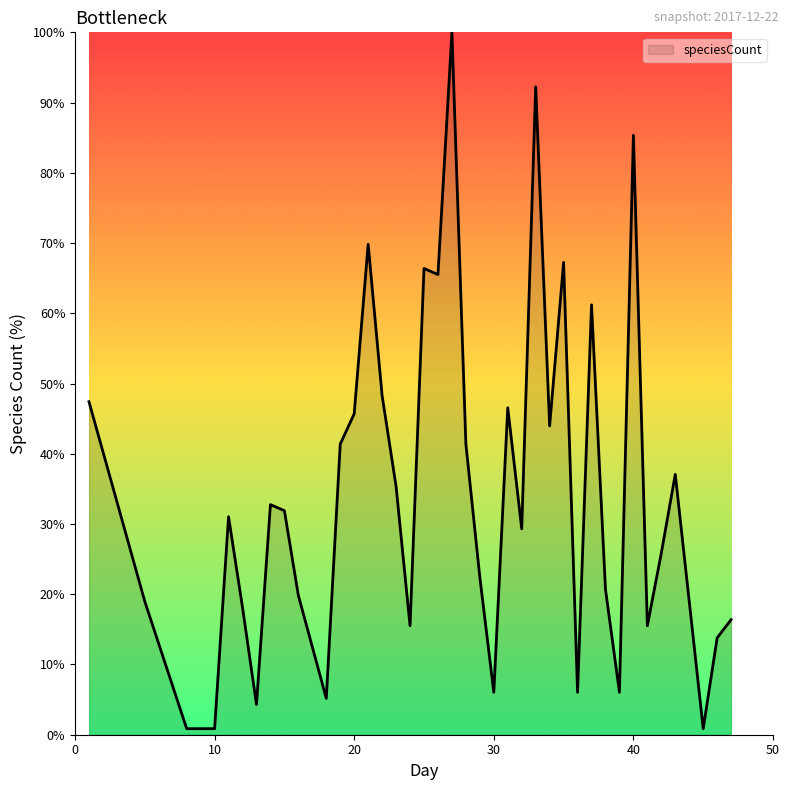

What is the maximum value shown in the chart?

100.0